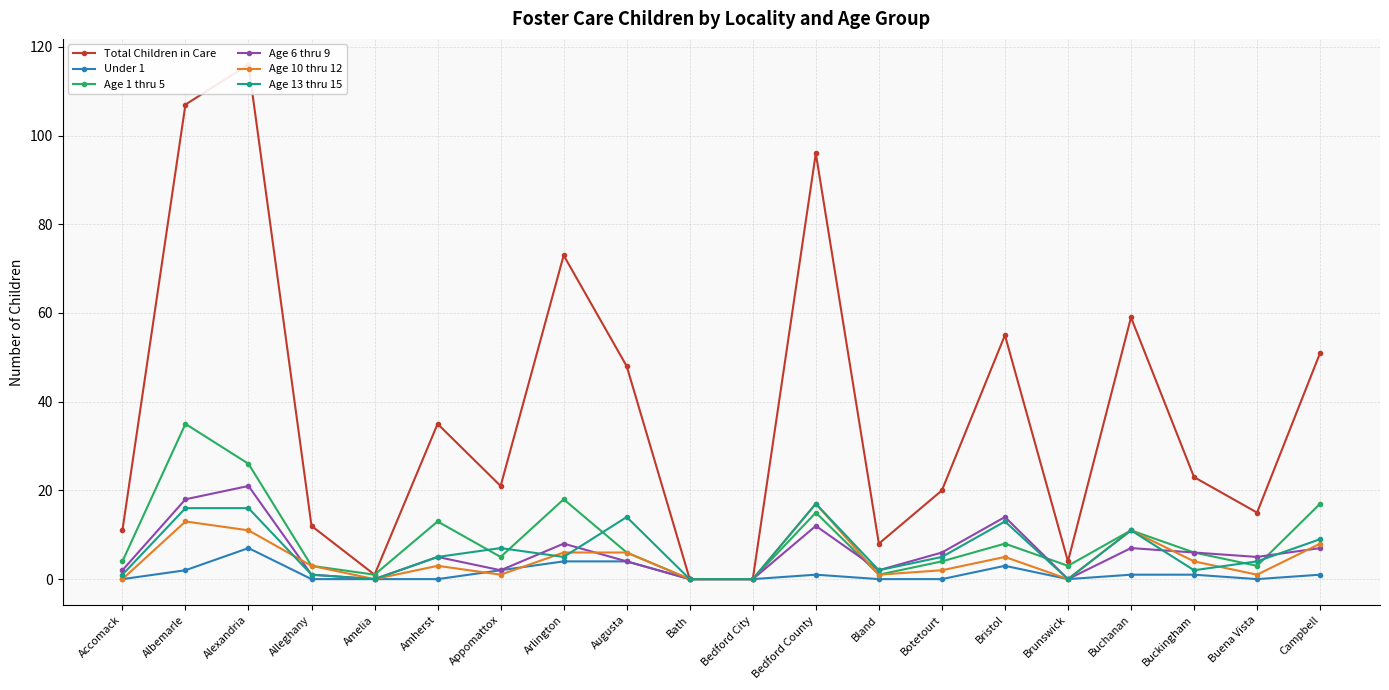

At Campbell, list the series in order from smallest to largest.

Under 1, Age 6 thru 9, Age 10 thru 12, Age 13 thru 15, Age 1 thru 5, Total Children in Care